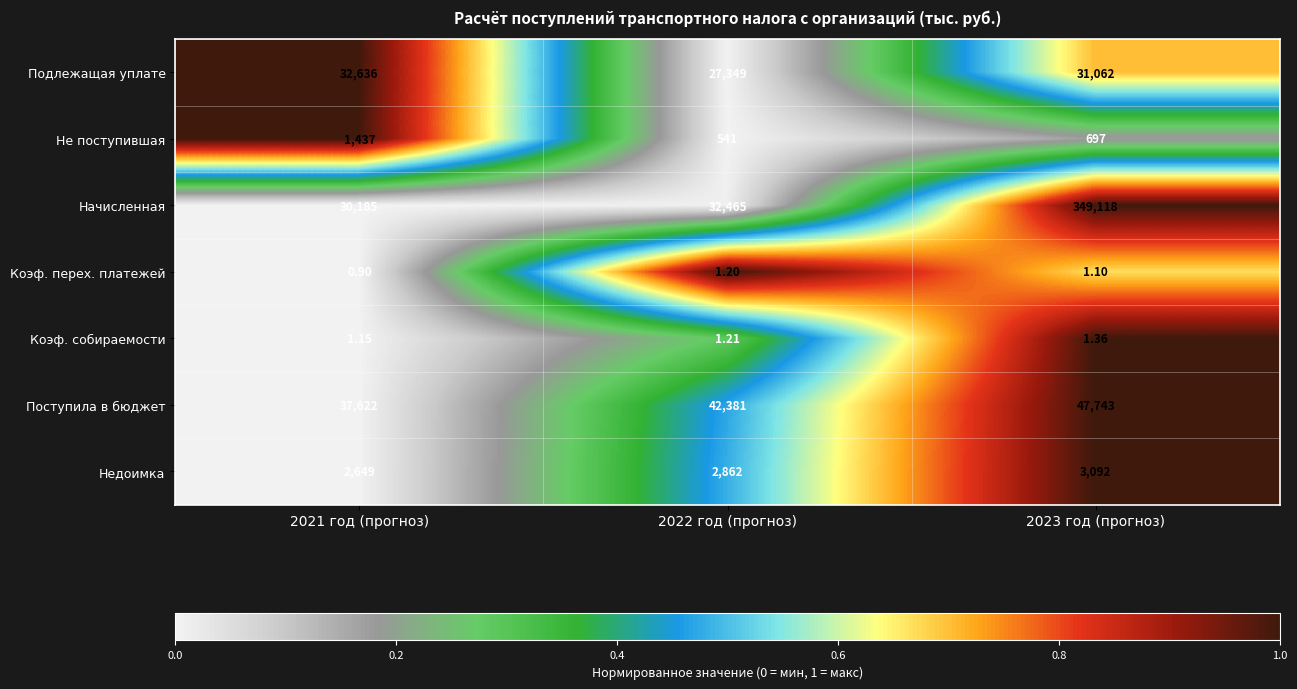

Which series has the largest total across all categories?

Начисленная